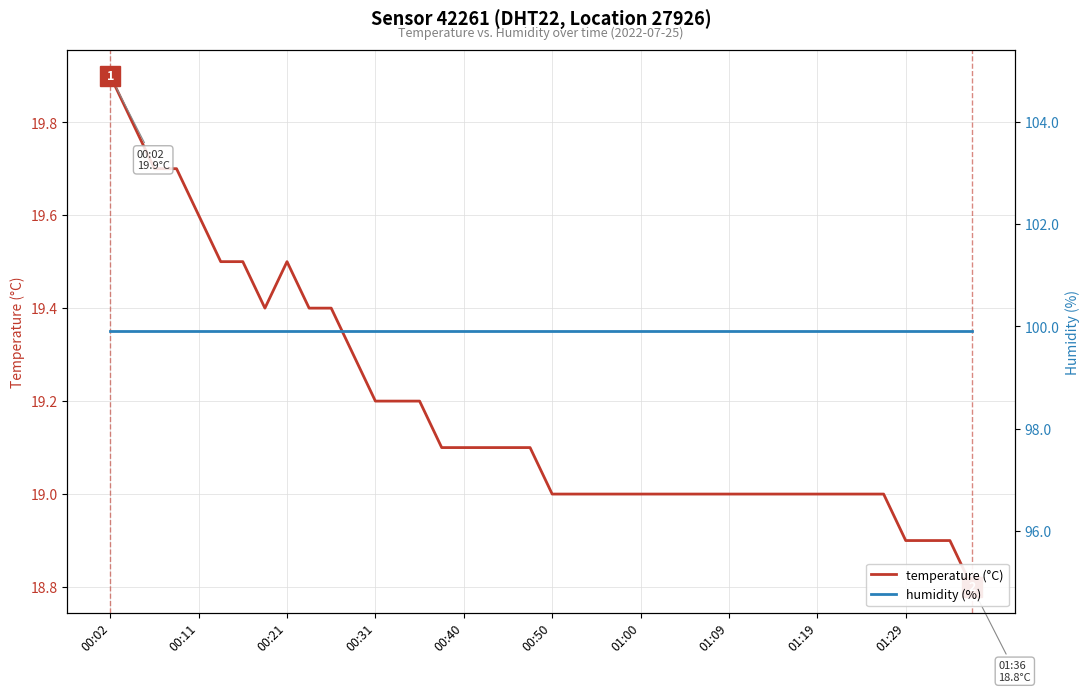

Is it true that temperature (°C) equals 10.6 at 25?

False